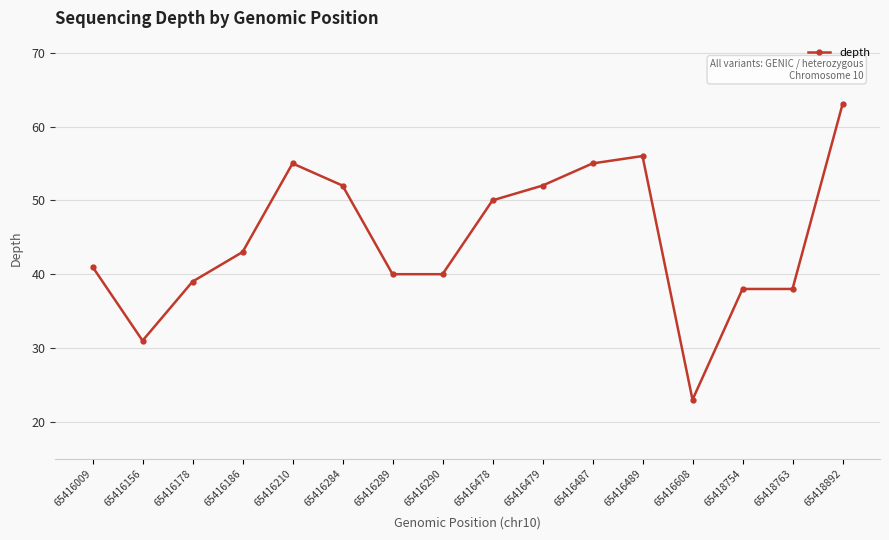

What is the average value?

45